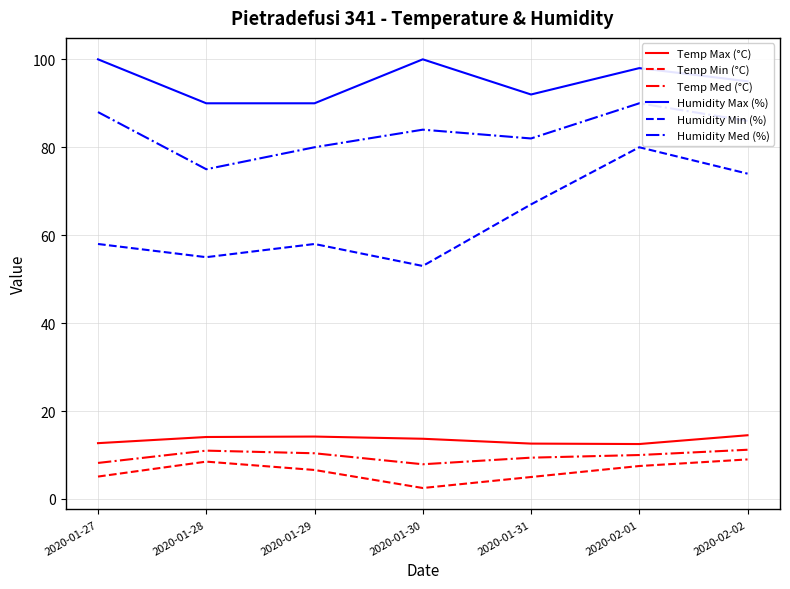

What is the maximum value shown in the chart?

100.0